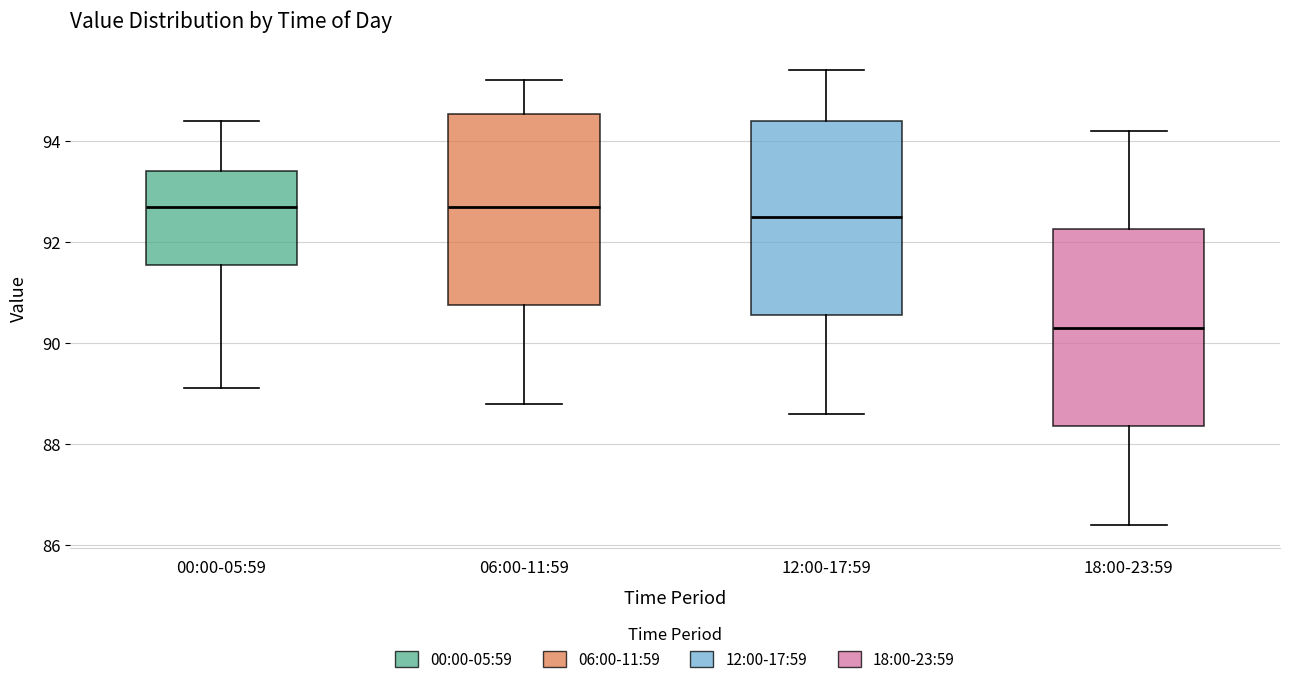

Where does the upper whisker of the box for 00:00-05:59 end on the y-axis? The values are not printed on the chart, so give them approximately, as read against the axis.

94.4